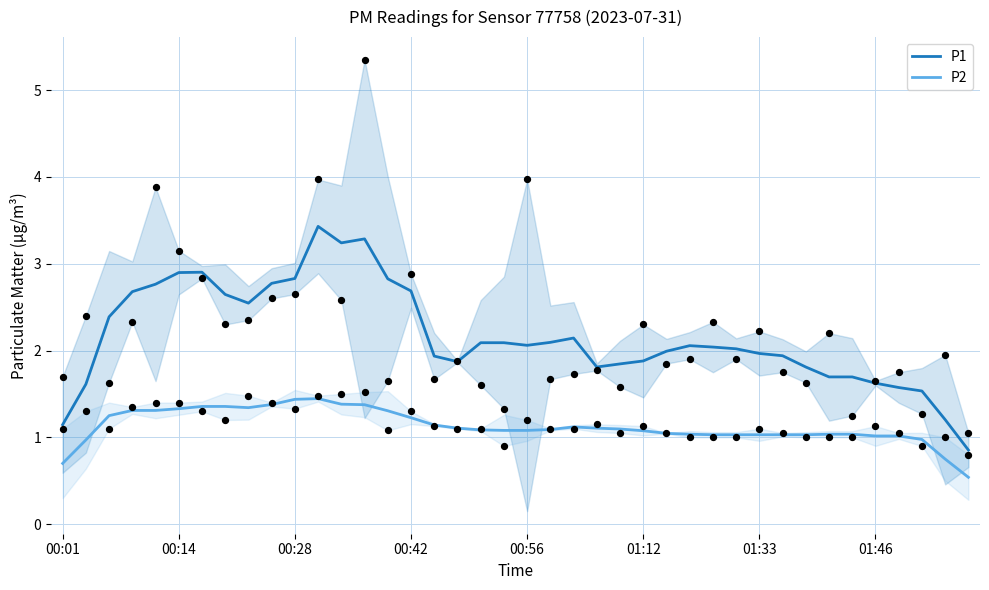

Which series contains the highest Y value?

P1